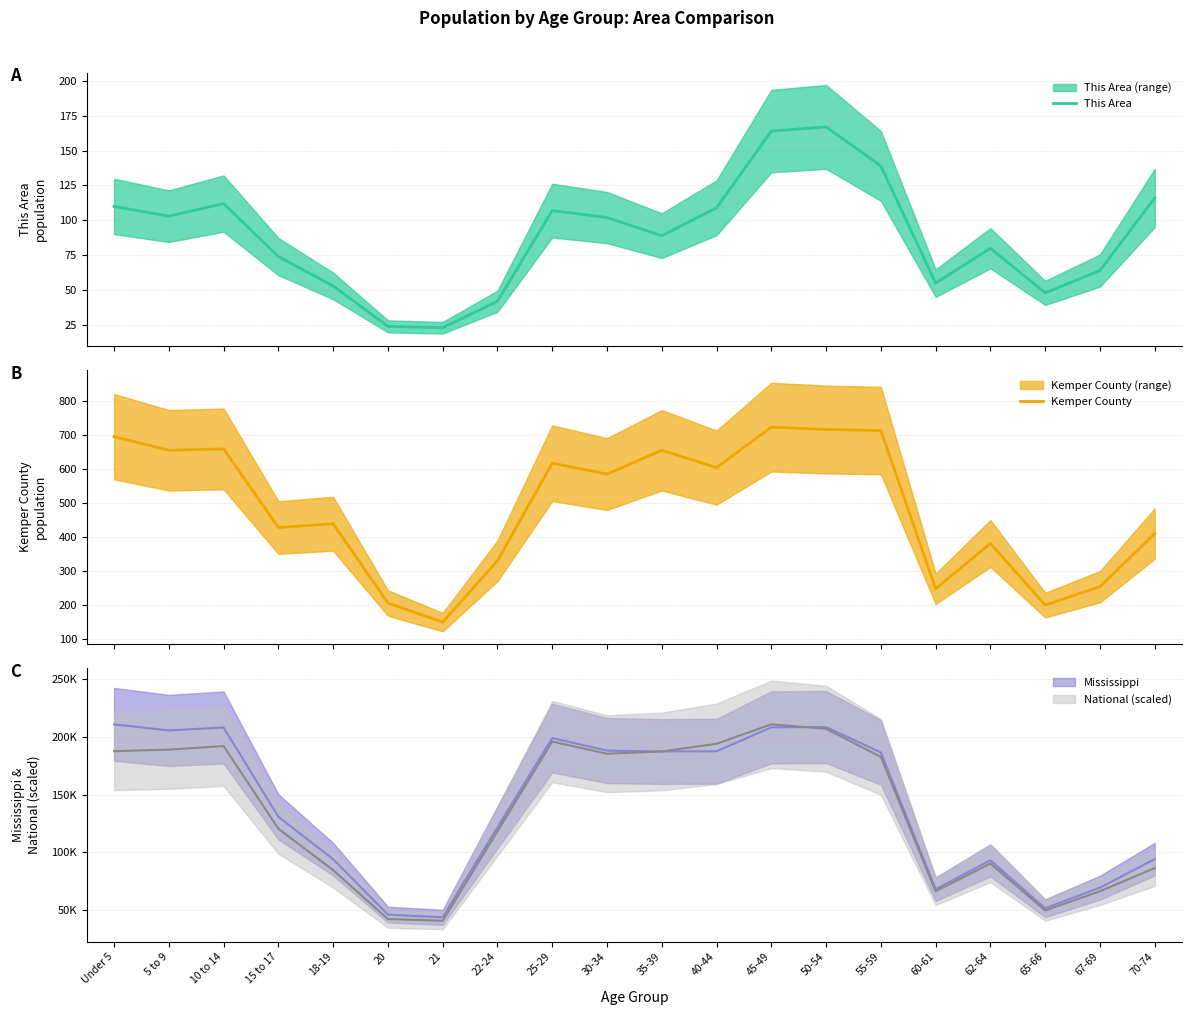

True or false: Kemper County and This Area intersect in this chart.

False